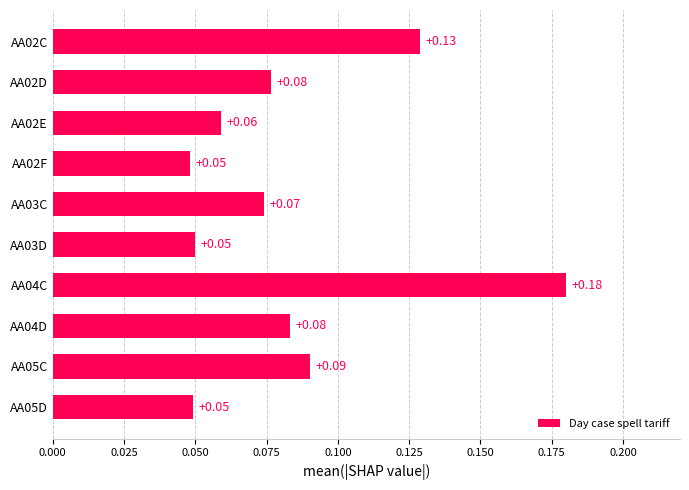

Which has a higher value, AA04C or AA02E?

AA04C